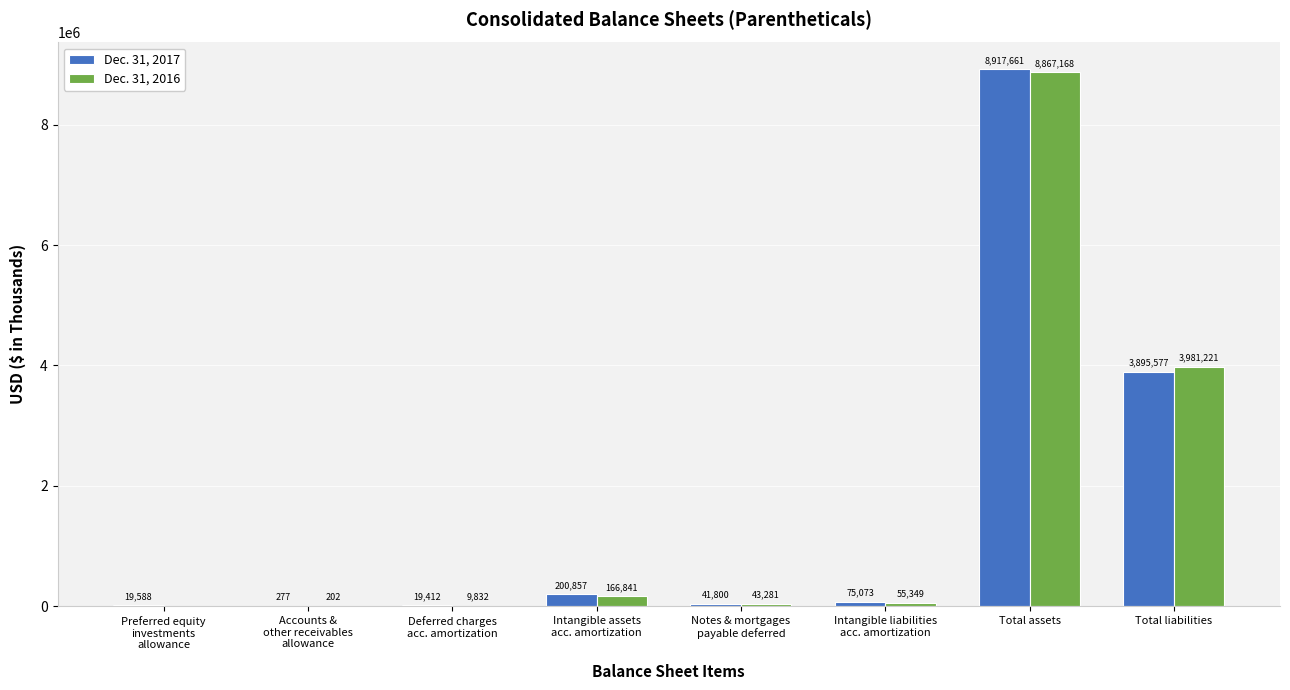

What value does the Dec. 31, 2017 series have at Intangible liabilities
acc. amortization, to the nearest 50?

75050